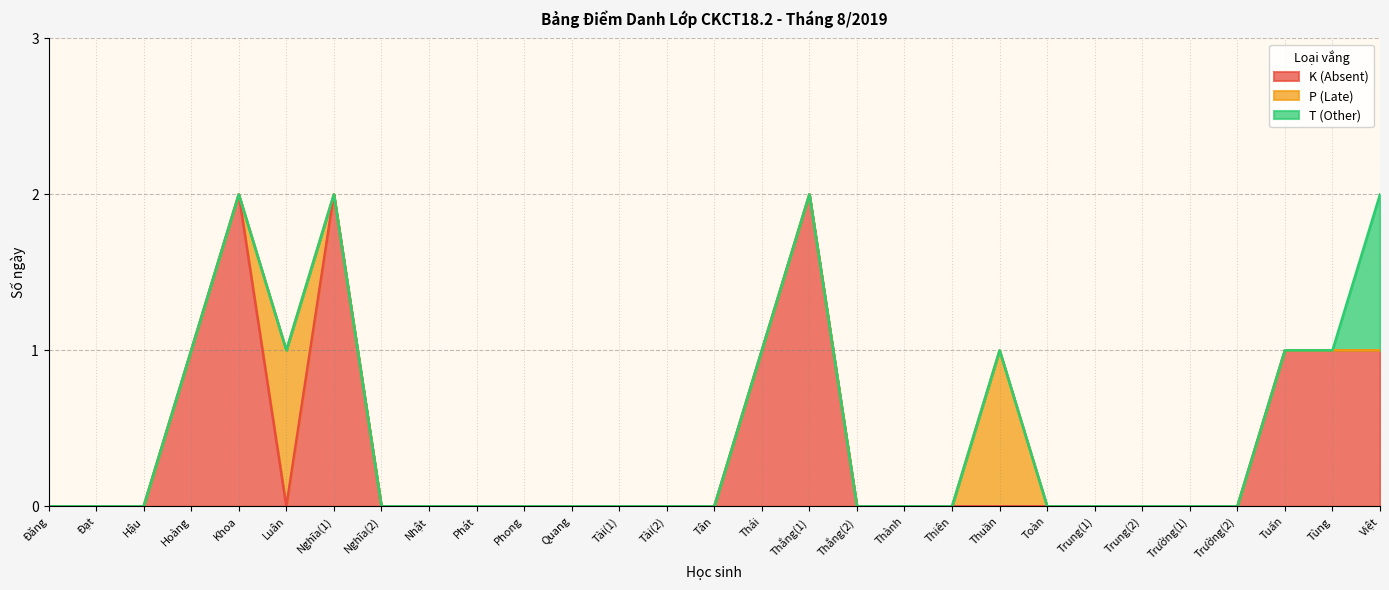

Between Tân and Phong, which is larger?

Tân